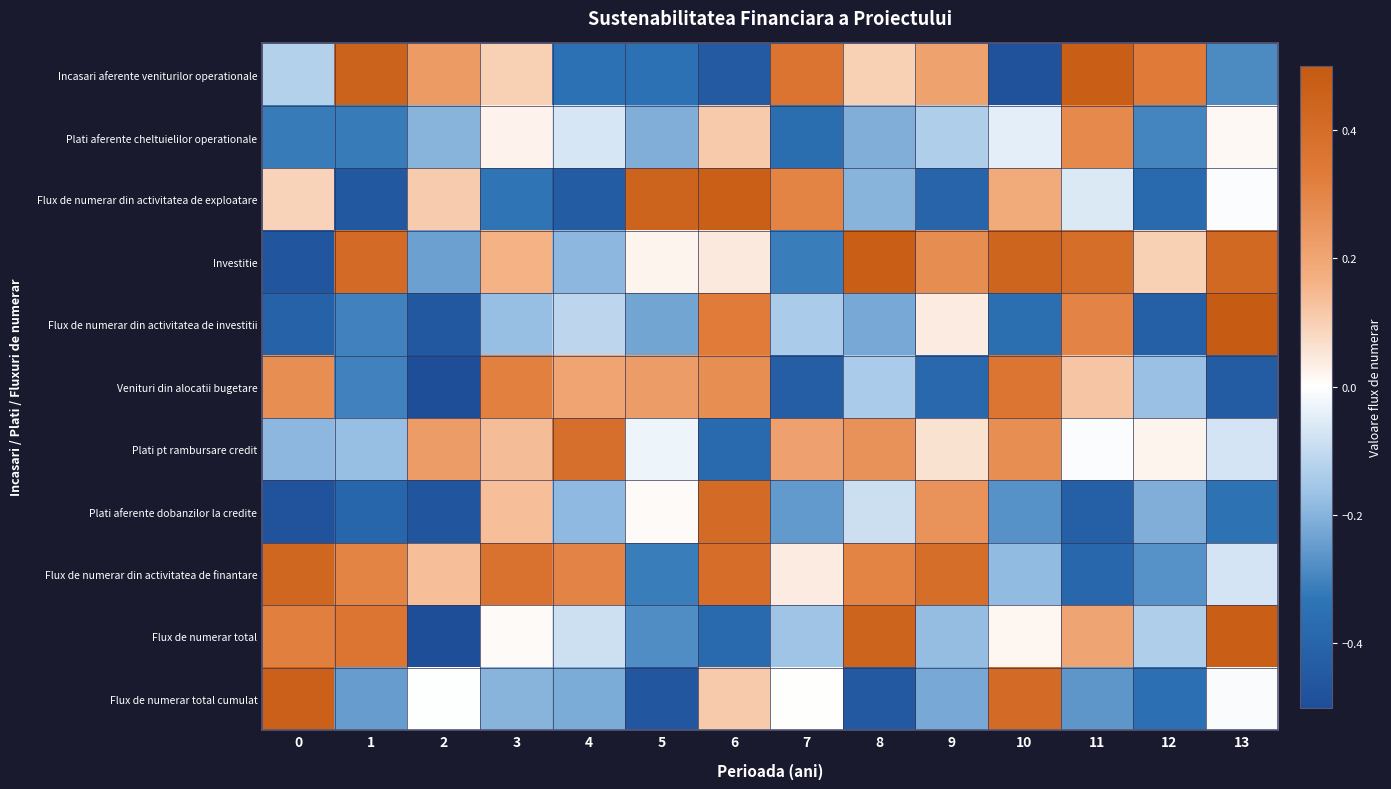

Reading left to right, extract all data points from this chart.

Incasari aferente veniturilor operationale: 0=-0.1	1=0.5	2=0.2	3=0.1	4=-0.3	5=-0.3	6=-0.4	7=0.4	8=0.1	9=0.2	10=-0.5	11=0.5	12=0.3	13=-0.3
Plati aferente cheltuielilor operationale: 0=-0.3	1=-0.3	2=-0.2	3=0.0	4=-0.1	5=-0.2	6=0.1	7=-0.4	8=-0.2	9=-0.1	10=-0.0	11=0.3	12=-0.3	13=0.0
Flux de numerar din activitatea de exploatare: 0=0.1	1=-0.5	2=0.1	3=-0.3	4=-0.4	5=0.4	6=0.5	7=0.3	8=-0.2	9=-0.4	10=0.2	11=-0.1	12=-0.4	13=-0.0
Investitie: 0=-0.5	1=0.4	2=-0.2	3=0.2	4=-0.2	5=0.0	6=0.0	7=-0.3	8=0.5	9=0.3	10=0.4	11=0.4	12=0.1	13=0.4
Flux de numerar din activitatea de investitii: 0=-0.4	1=-0.3	2=-0.5	3=-0.2	4=-0.1	5=-0.2	6=0.3	7=-0.1	8=-0.2	9=0.0	10=-0.4	11=0.3	12=-0.4	13=0.5
Venituri din alocatii bugetare: 0=0.3	1=-0.3	2=-0.5	3=0.3	4=0.2	5=0.2	6=0.3	7=-0.4	8=-0.1	9=-0.4	10=0.4	11=0.1	12=-0.2	13=-0.4
Plati pt rambursare credit: 0=-0.2	1=-0.2	2=0.2	3=0.1	4=0.4	5=-0.0	6=-0.4	7=0.2	8=0.3	9=0.1	10=0.3	11=-0.0	12=0.0	13=-0.1
Plati aferente dobanzilor la credite: 0=-0.5	1=-0.4	2=-0.5	3=0.1	4=-0.2	5=0.0	6=0.4	7=-0.3	8=-0.1	9=0.3	10=-0.3	11=-0.4	12=-0.2	13=-0.3
Flux de numerar din activitatea de finantare: 0=0.4	1=0.3	2=0.1	3=0.4	4=0.3	5=-0.3	6=0.4	7=0.0	8=0.3	9=0.4	10=-0.2	11=-0.4	12=-0.3	13=-0.1
Flux de numerar total: 0=0.3	1=0.4	2=-0.5	3=0.0	4=-0.1	5=-0.3	6=-0.4	7=-0.2	8=0.4	9=-0.2	10=0.0	11=0.2	12=-0.1	13=0.5
Flux de numerar total cumulat: 0=0.5	1=-0.2	2=-0.0	3=-0.2	4=-0.2	5=-0.5	6=0.1	7=0.0	8=-0.4	9=-0.2	10=0.4	11=-0.3	12=-0.4	13=-0.0